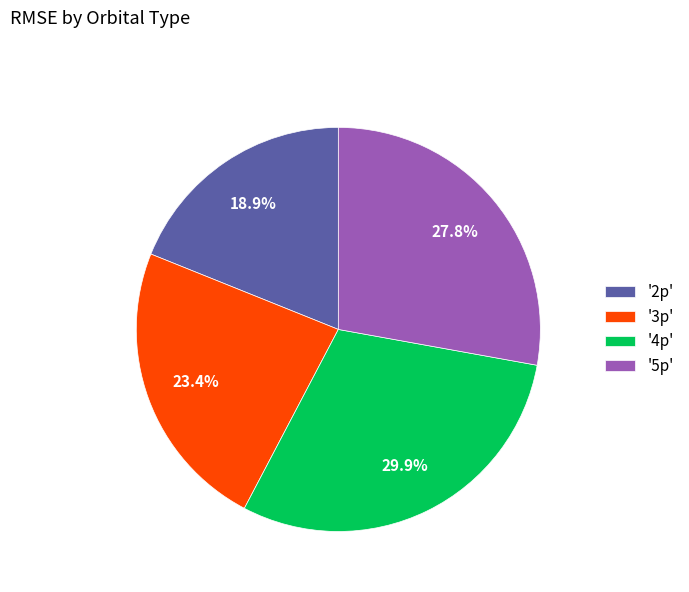

Rank the categories by value from highest to lowest.

'4p', '5p', '3p', '2p'